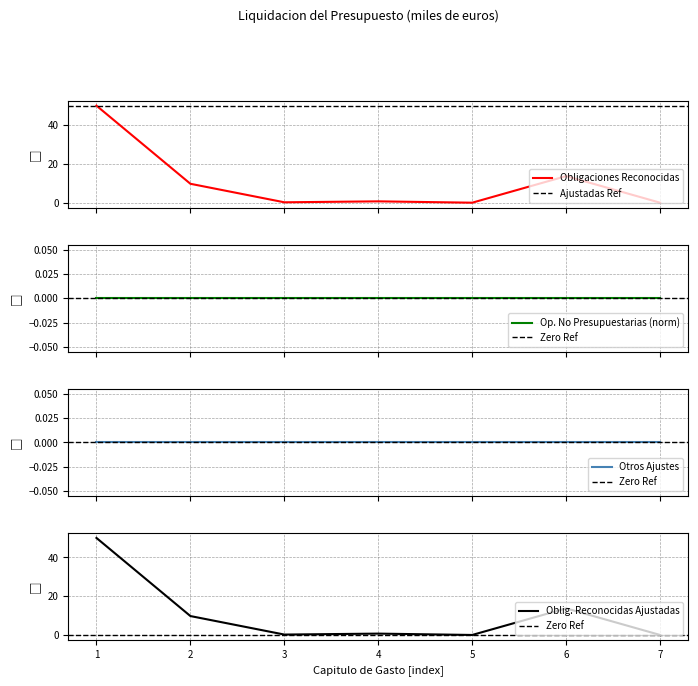

What is the maximum value for Obligaciones Reconocidas?

50.1